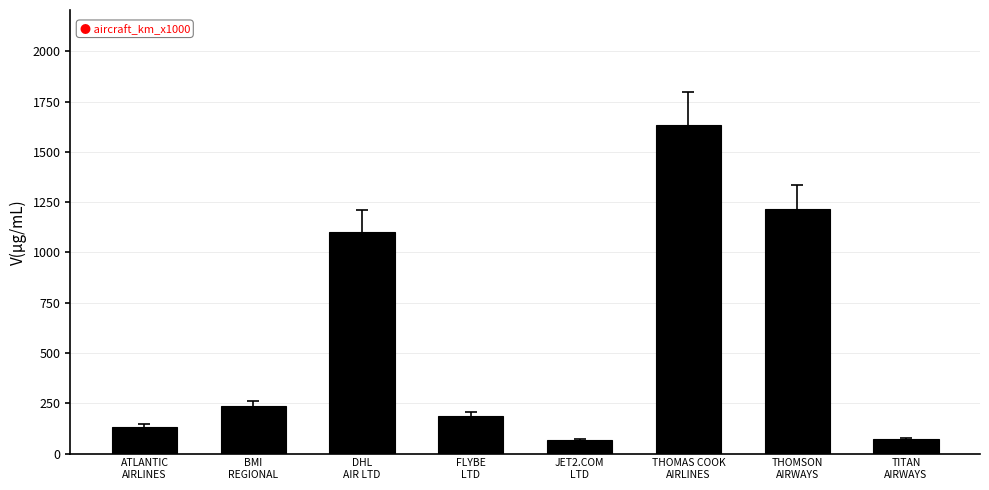

The value at DHL
AIR LTD is 1873. True or false?

False